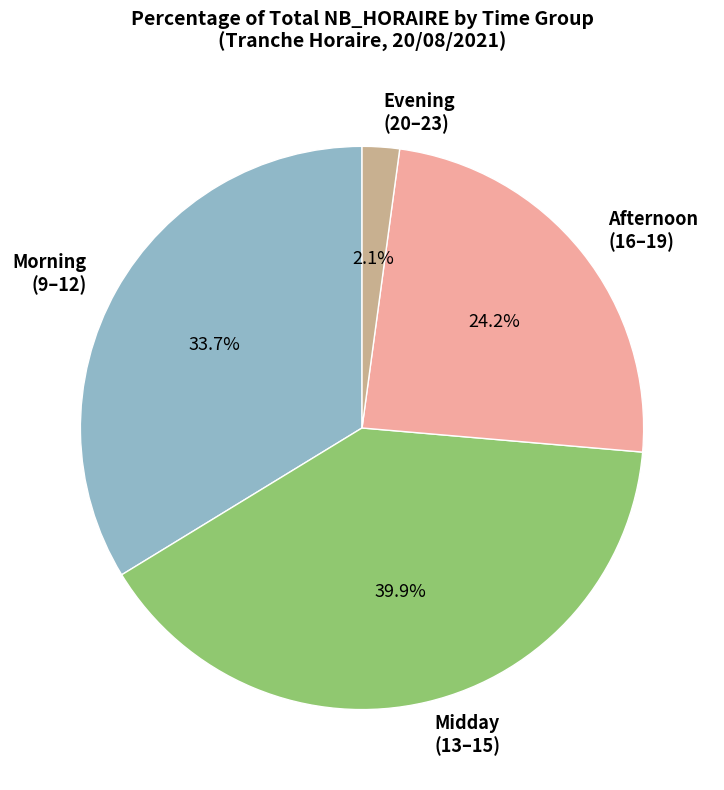

What is the ratio of the value at Afternoon (16–19) to the value at Morning (9–12)?

0.7